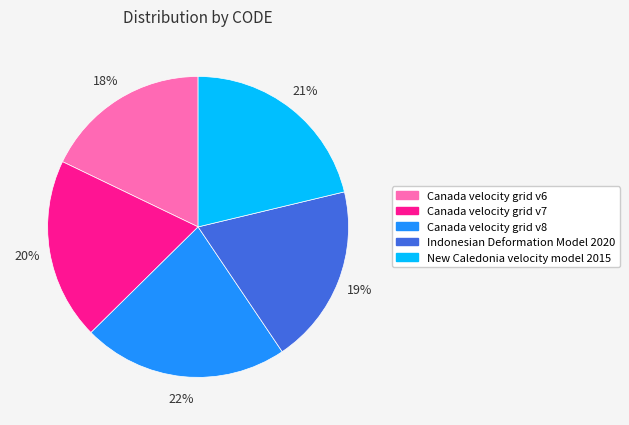

What percentage is the Canada velocity grid v8 slice, to the nearest percent?

22%